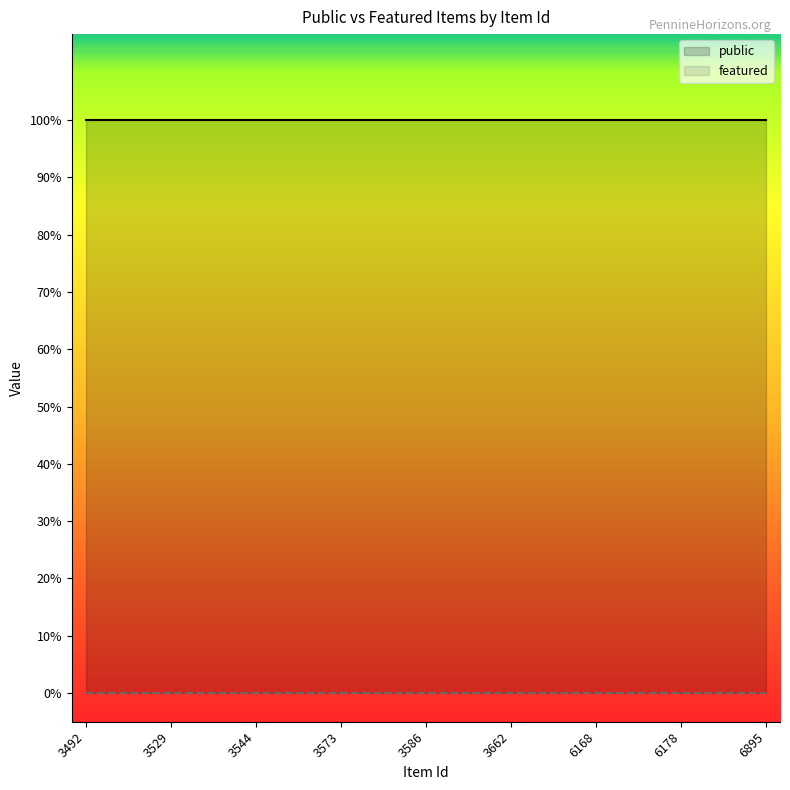

True or false: public and featured cross at least once.

False